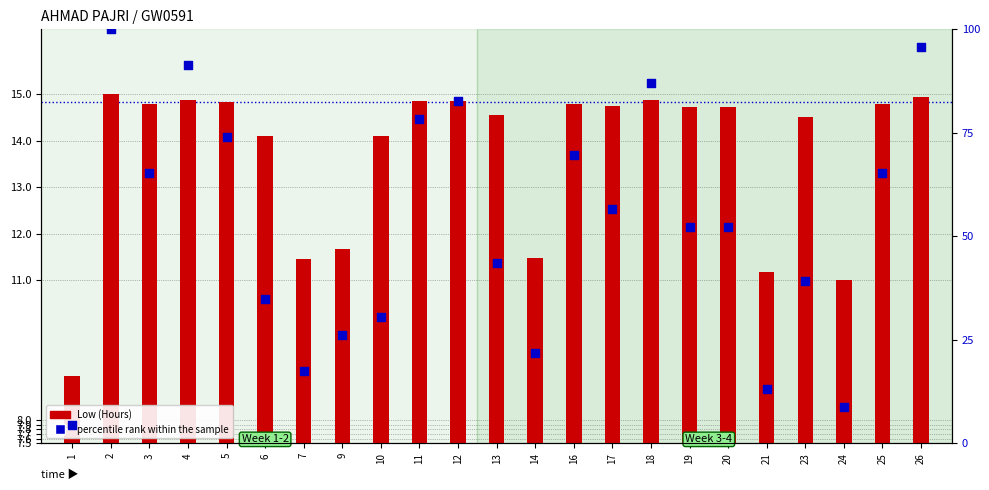

At which category is the sum across all series the highest?

2